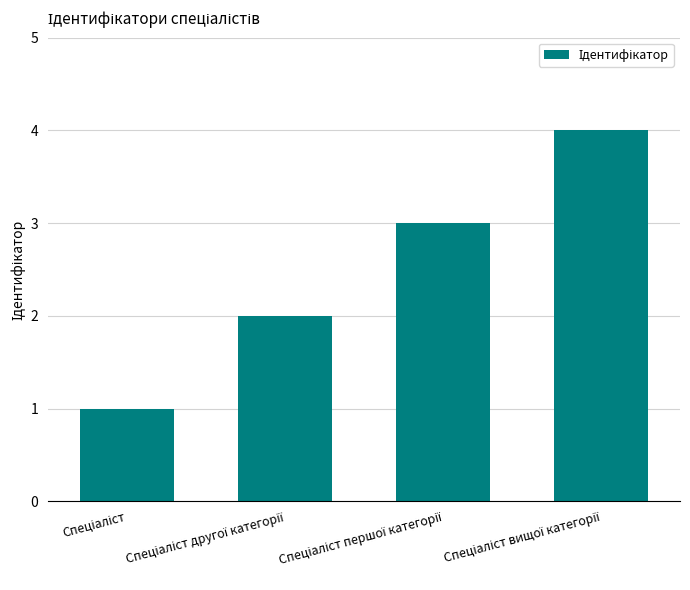

Reading left to right, what are all the values shown in this chart?

1	2	3	4